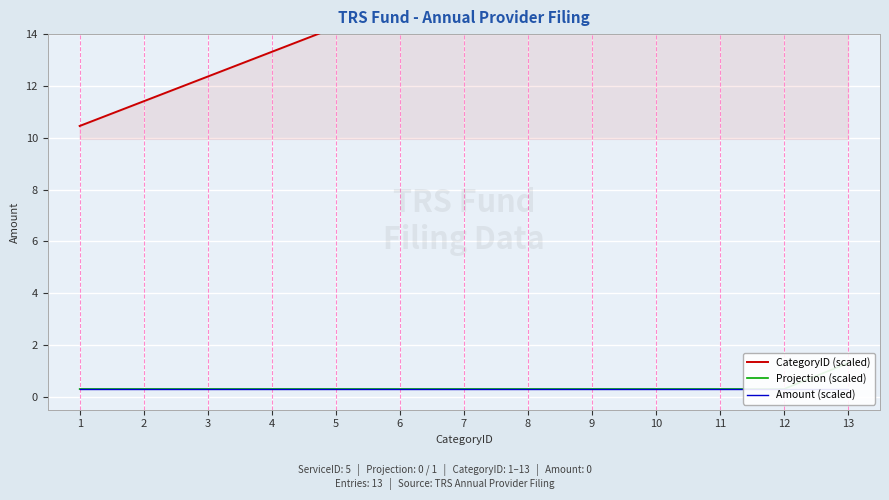

Reading right to left, what are all the values shown in this chart?

CategoryID (scaled): 21.9	20.9	20.0	19.0	18.1	17.1	16.2	15.2	14.3	13.3	12.4	11.4	10.5
Projection (scaled): 1.3	0.3	0.3	0.3	0.3	0.3	0.3	0.3	0.3	0.3	0.3	0.3	0.3
Amount (scaled): 0.3	0.3	0.3	0.3	0.3	0.3	0.3	0.3	0.3	0.3	0.3	0.3	0.3